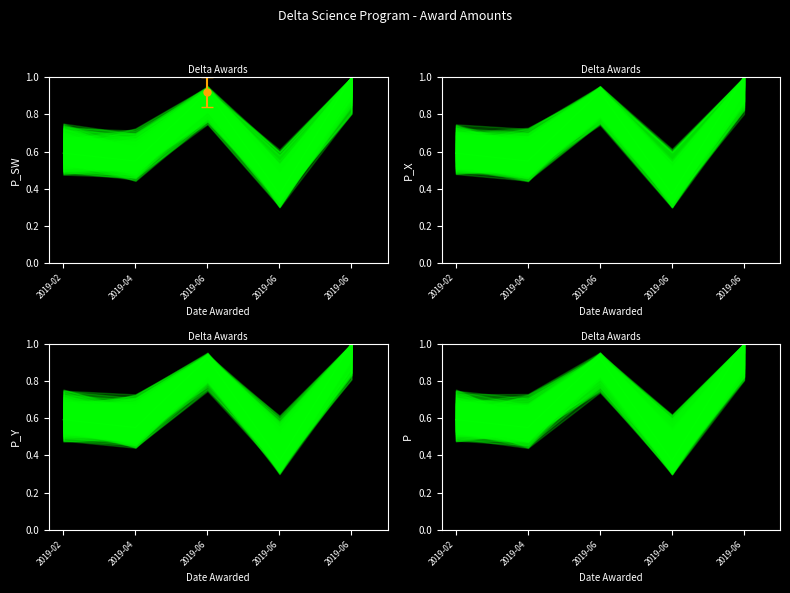

What is the greatest value displayed?

1.0